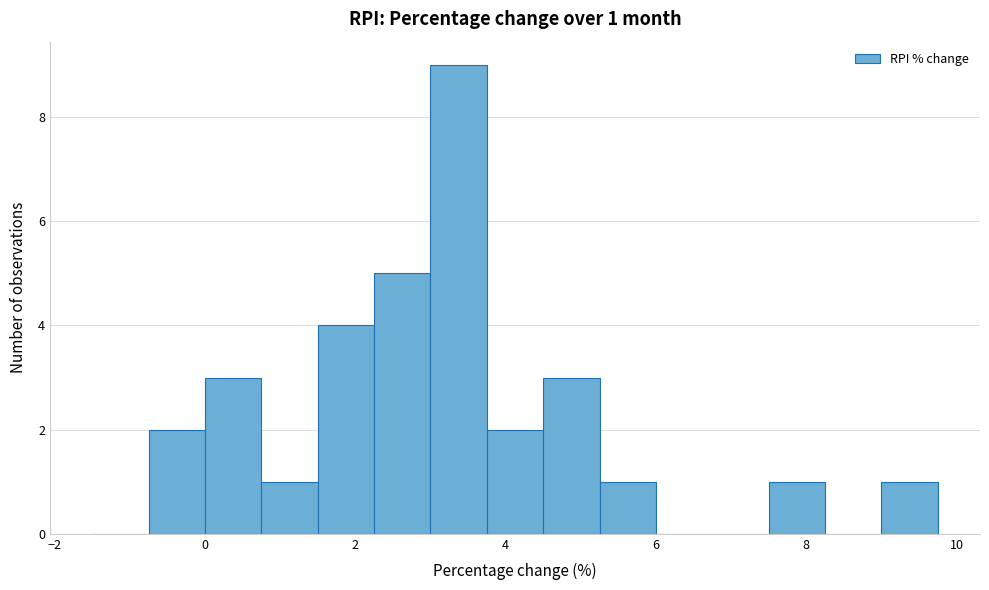

Read against the x-axis, roughly where is the centre of the tallest bar?

3.4